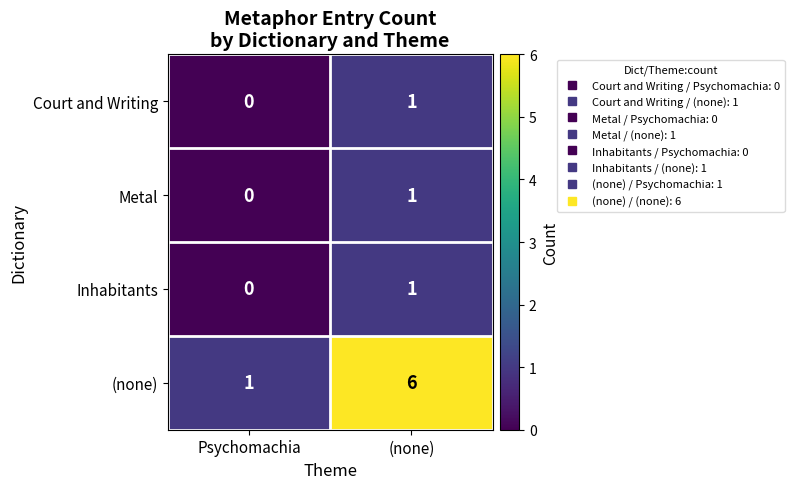

The Metal series shows 2 at (none). True or false?

False